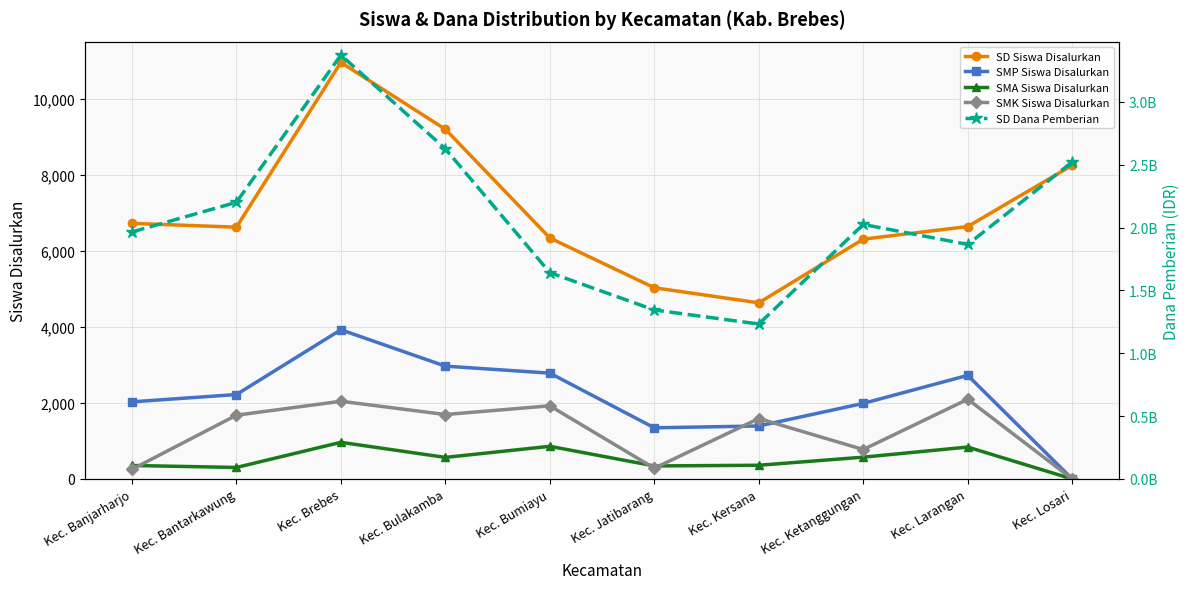

What is the maximum value for SMA Siswa Disalurkan?

965